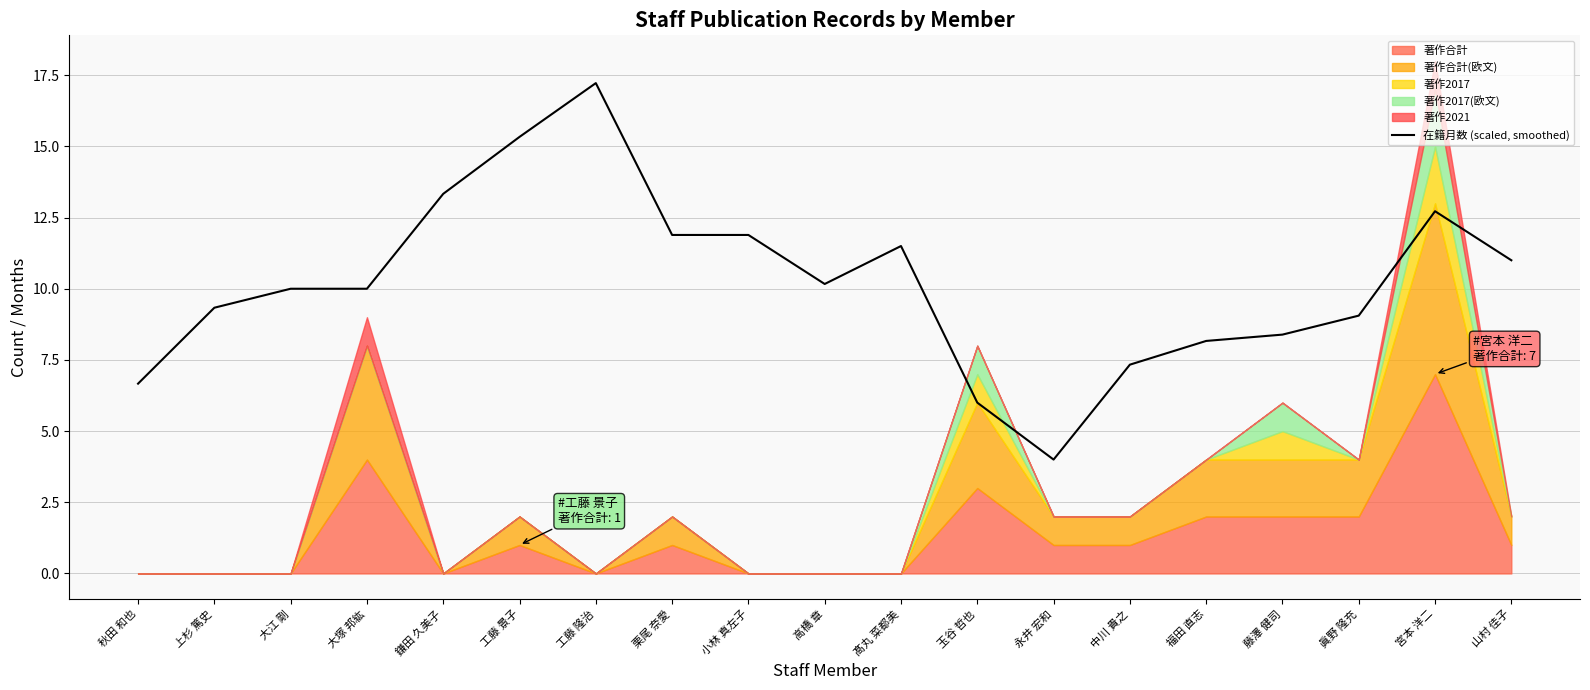

Reading left to right, extract all data points from this chart.

6.7	9.3	10.0	10.0	13.3	15.3	17.2	11.9	11.9	10.2	11.5	6.0	4.0	7.3	8.2	8.4	9.1	12.7	11.0